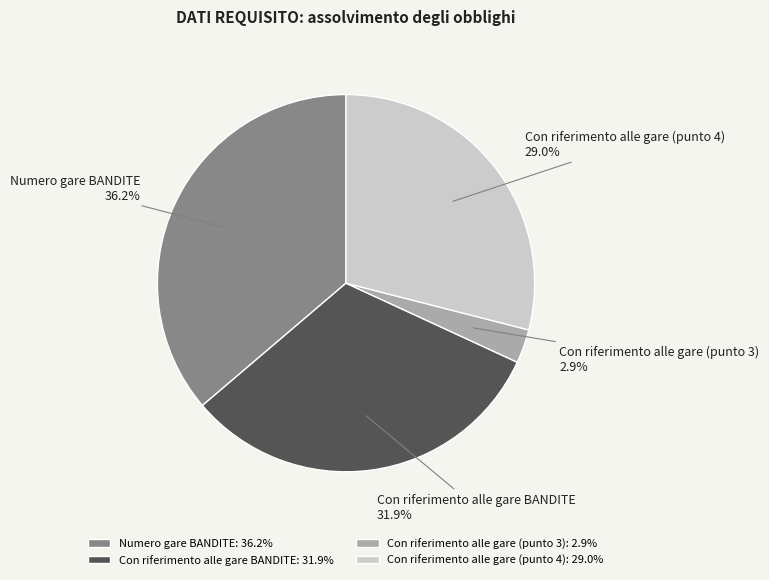

Do Con riferimento alle gare (punto 4) and Con riferimento alle gare BANDITE together represent more than half of the pie?

Yes